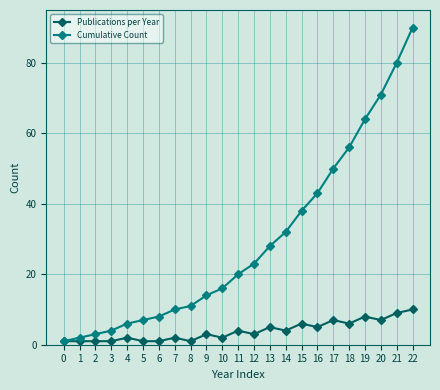

Where is Cumulative Count nearest to the value 45?

16